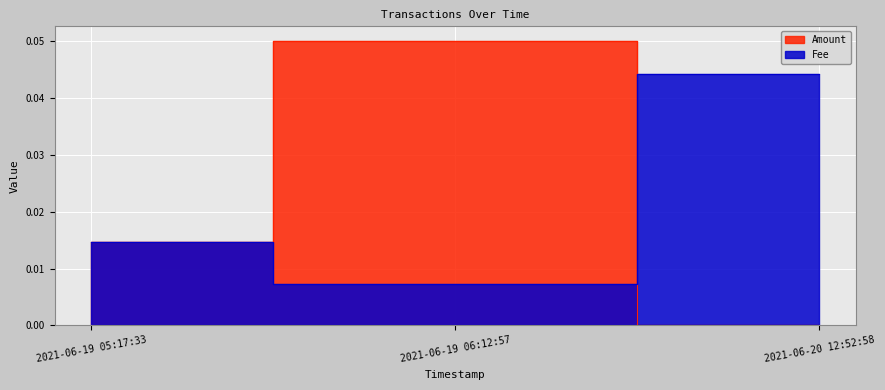

Is it true that Amount equals 0.1 at 2021-06-19 06:12:57?

True